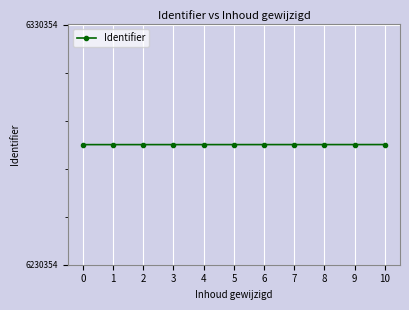

Is it true that the value at 0 is 6280354?

True